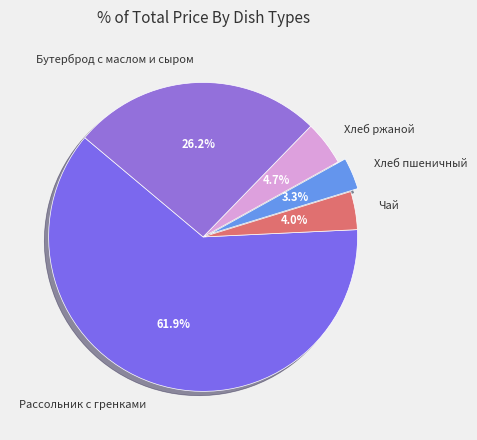

To the nearest percent, what is the difference between the Рассольник с гренками and Чай slice percentages?

58%